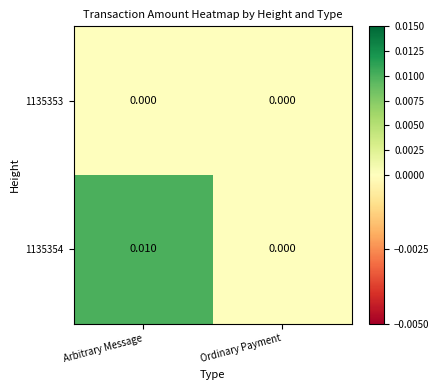

Is the value of 1135353 at Arbitrary Message greater than the value of 1135354 at Arbitrary Message?

No